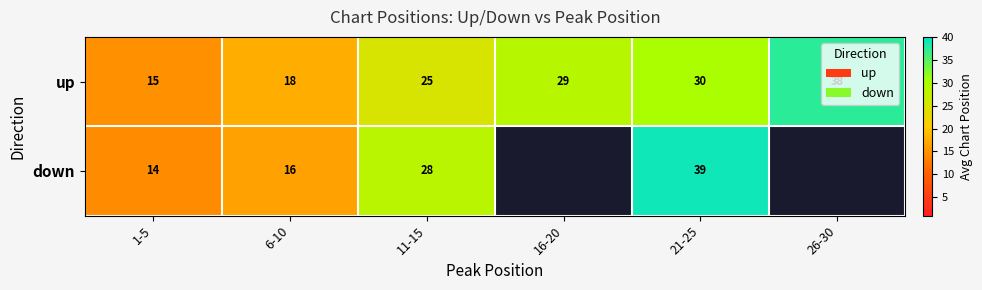

Between 1-5 and 11-15, which series saw the biggest shift?

down